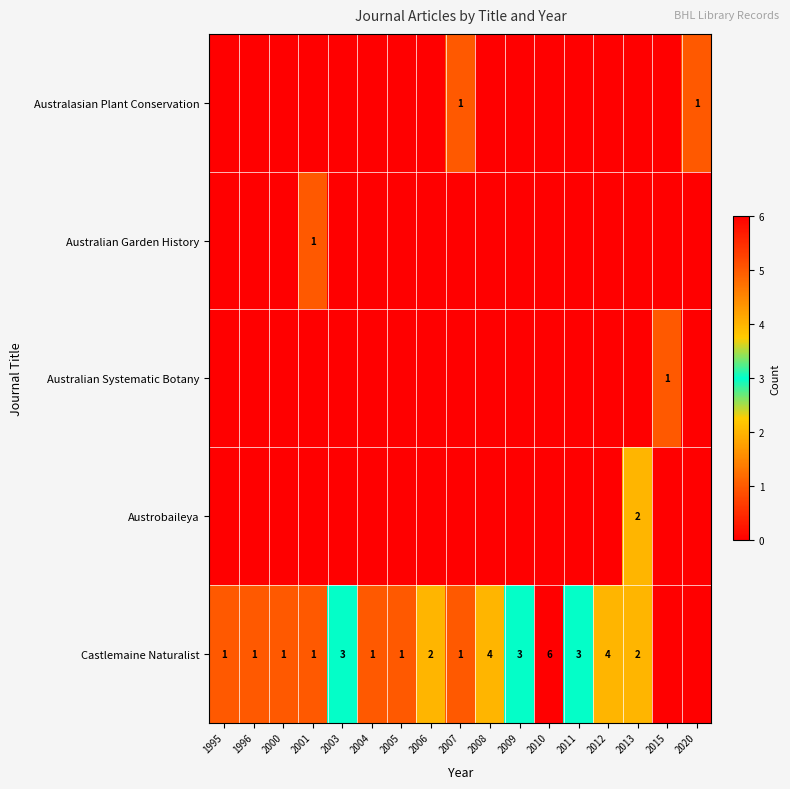

True or false: Austrobaileya has a value of 2 at 2013.

True